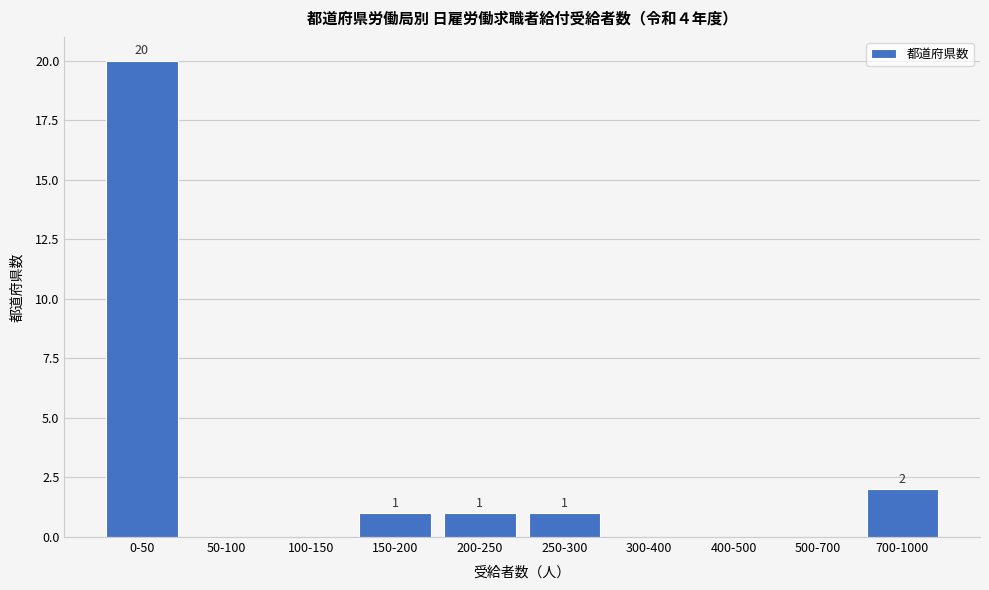

Reading right to left, list all the values displayed in this chart.

700-1000=2	500-700=0	400-500=0	300-400=0	250-300=1	200-250=1	150-200=1	100-150=0	50-100=0	0-50=20